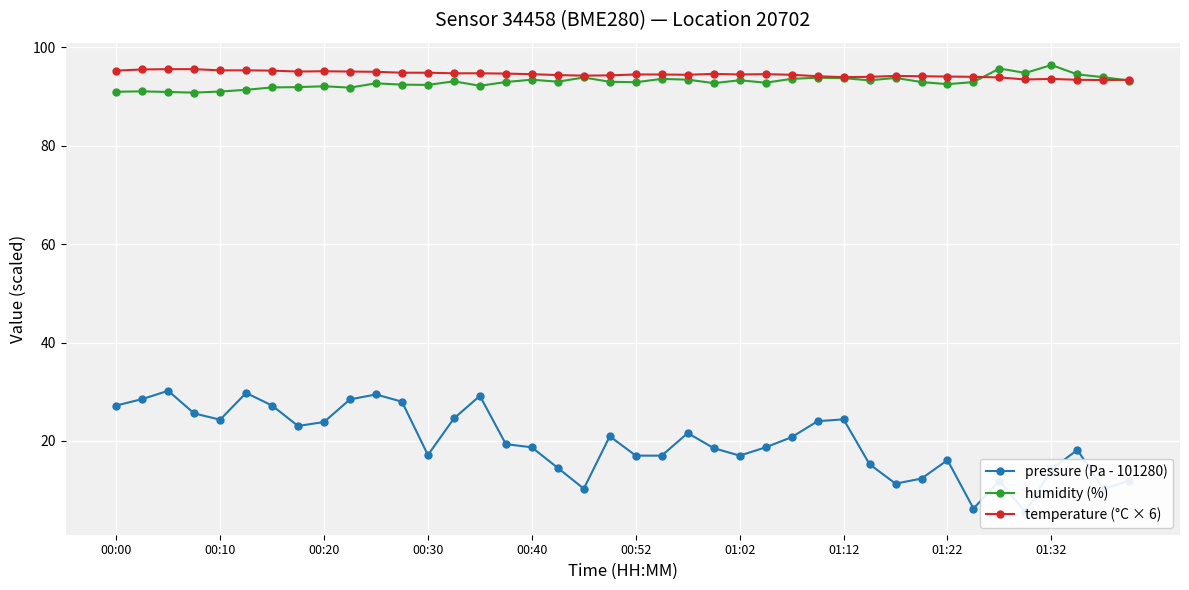

At 27, list the series in order from largest to smallest.

temperature (°C × 6), humidity (%), pressure (Pa - 101280)